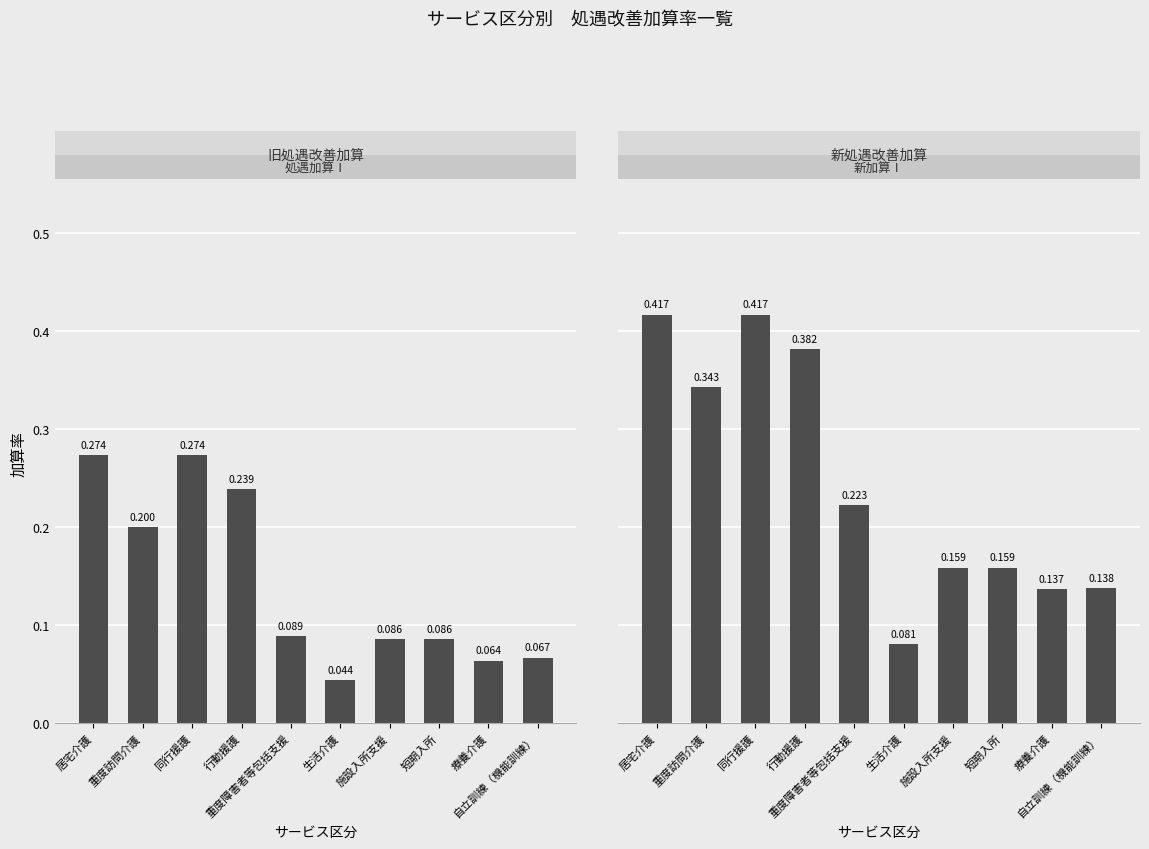

The value of 新加算Ⅰ at 同行援護 is 0.4. True or false?

True